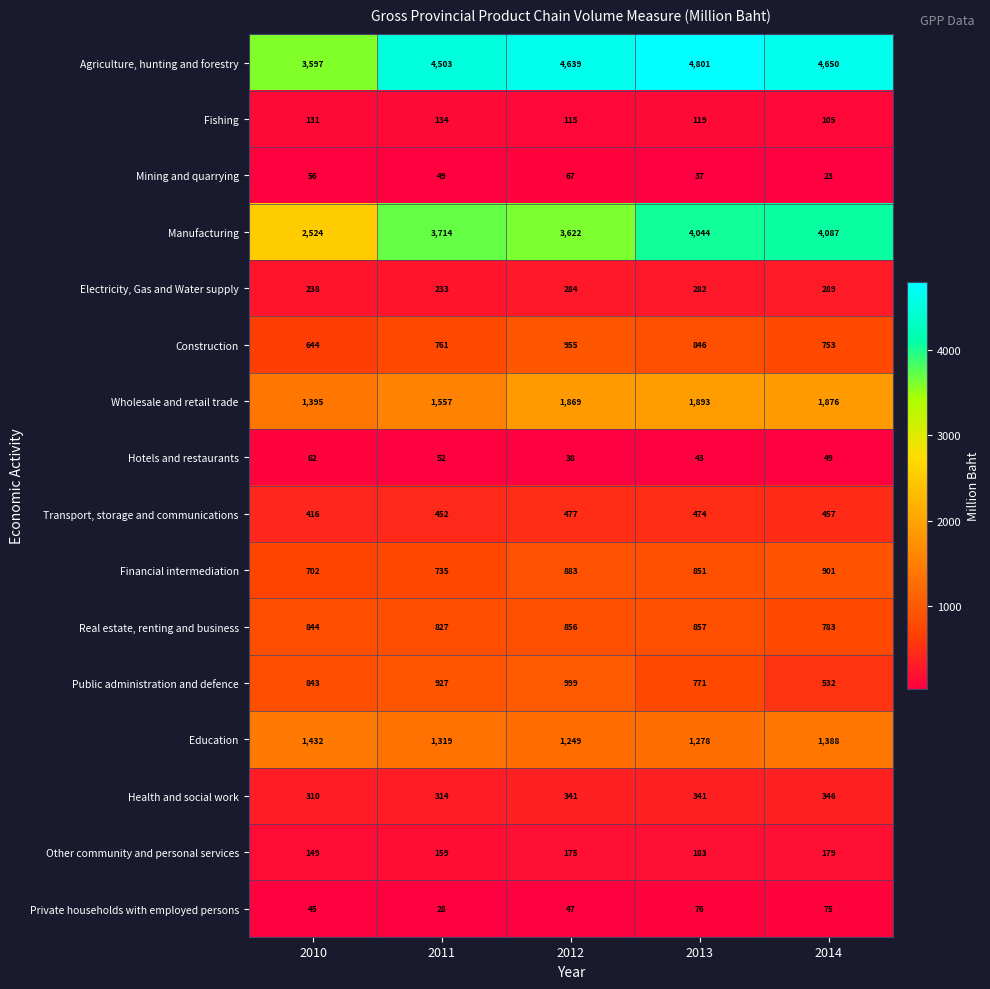

Which category has the highest value across all series?

2013